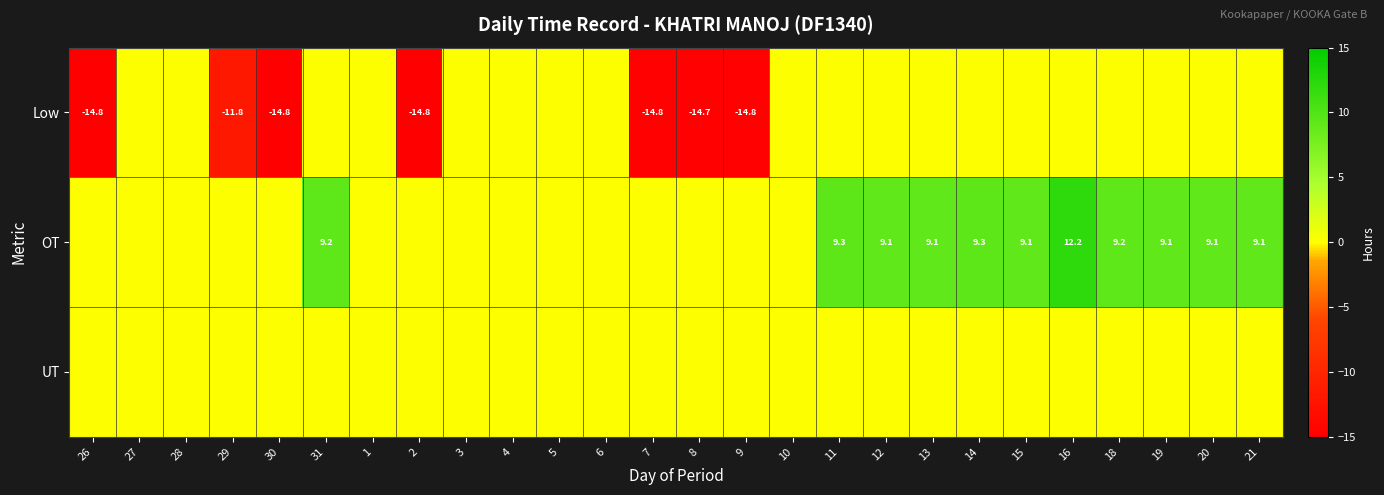

Is it true that Low equals -11.8 at 29?

True